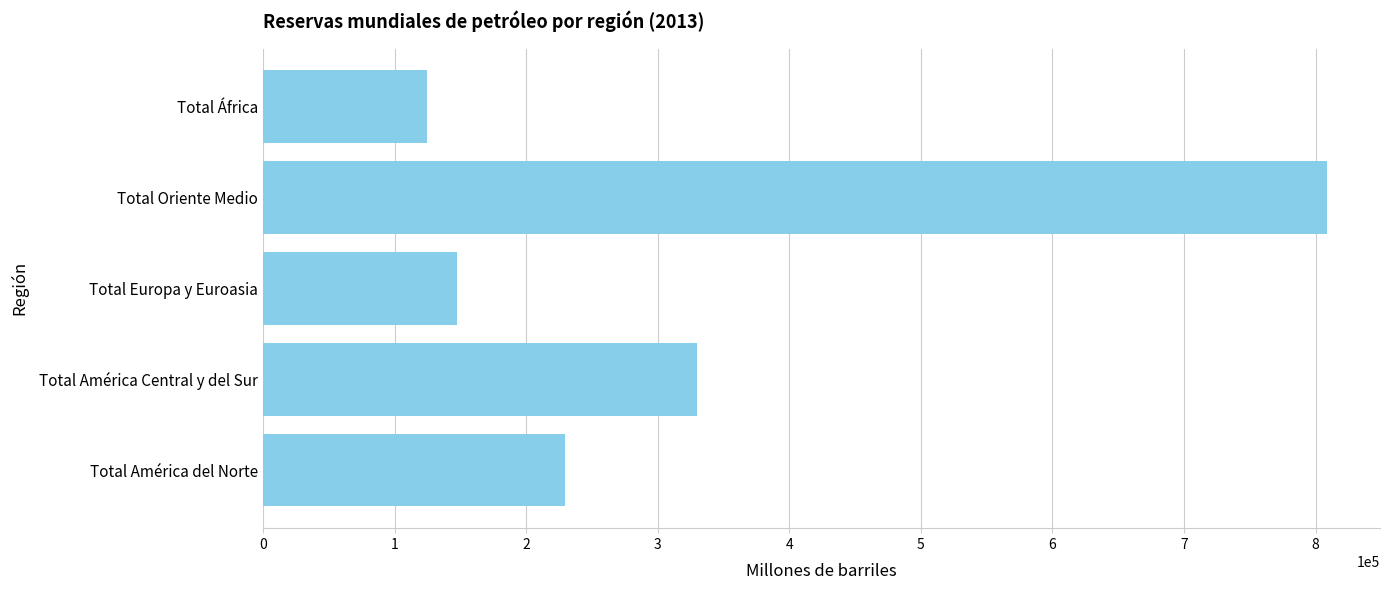

The value at Total África is 49010.3. True or false?

False